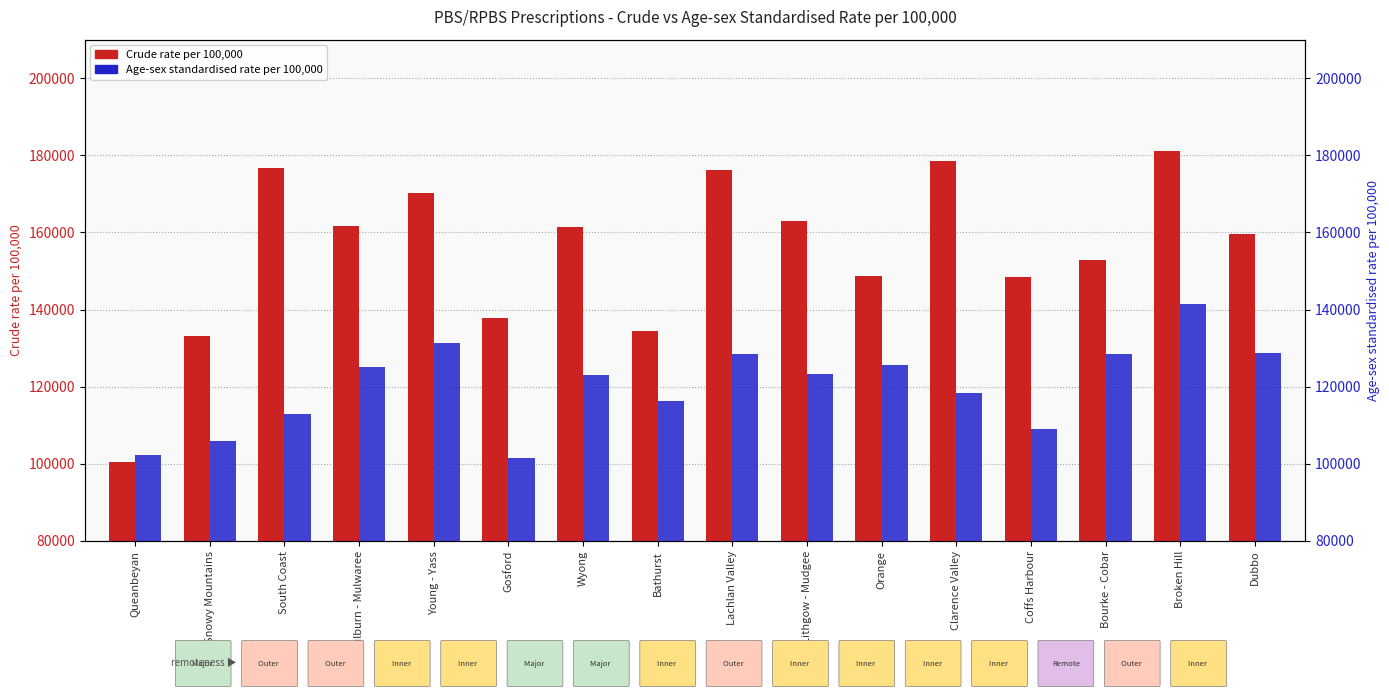

What is the label of the 7th bar from the left?

Wyong